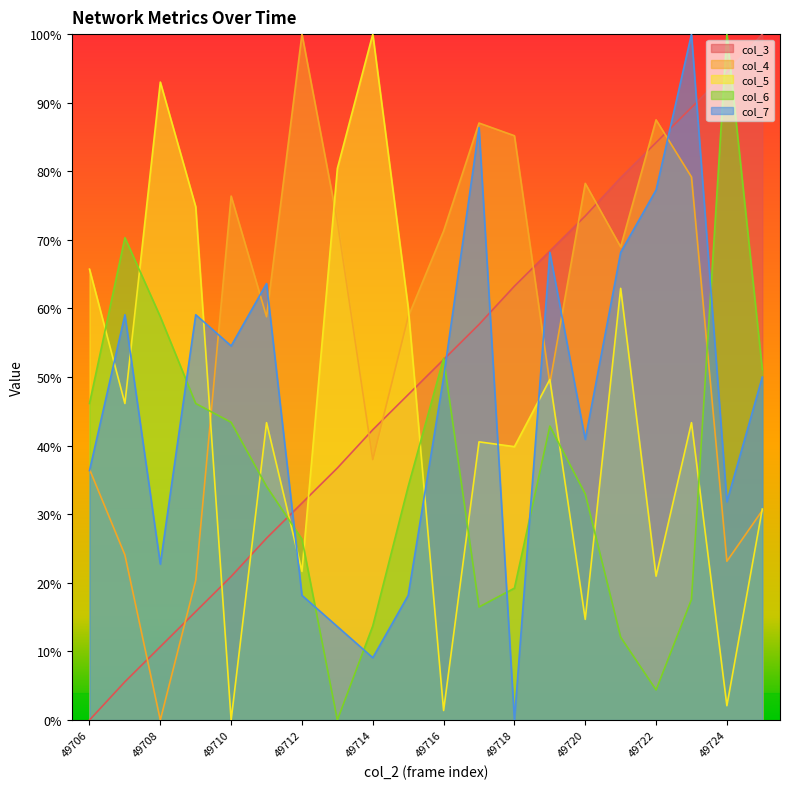

Where do col_7 and col_6 first cross each other?

49708 and 49709